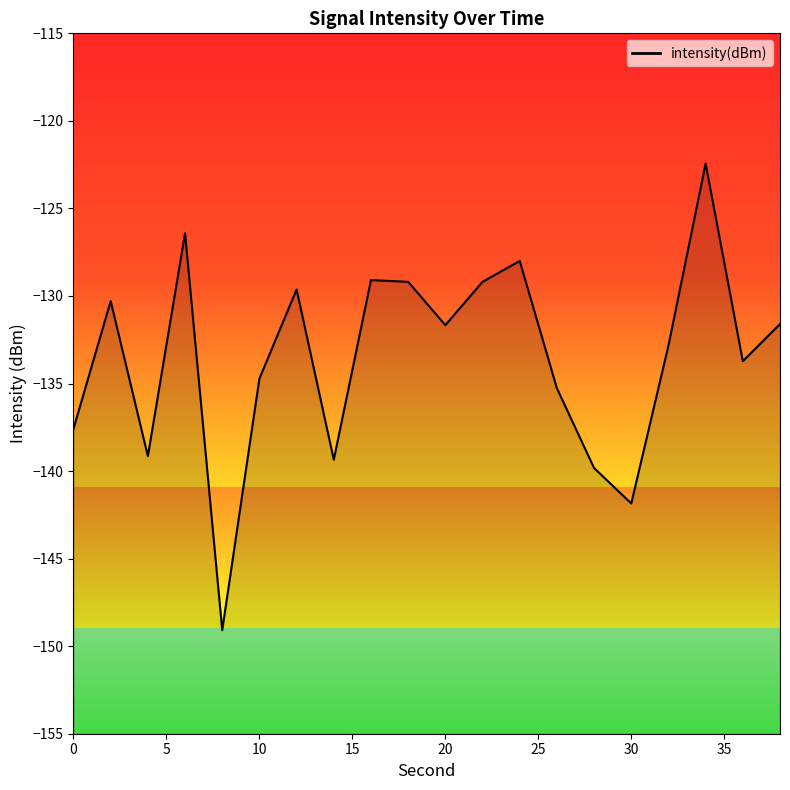

What is the smallest value displayed?

-149.1